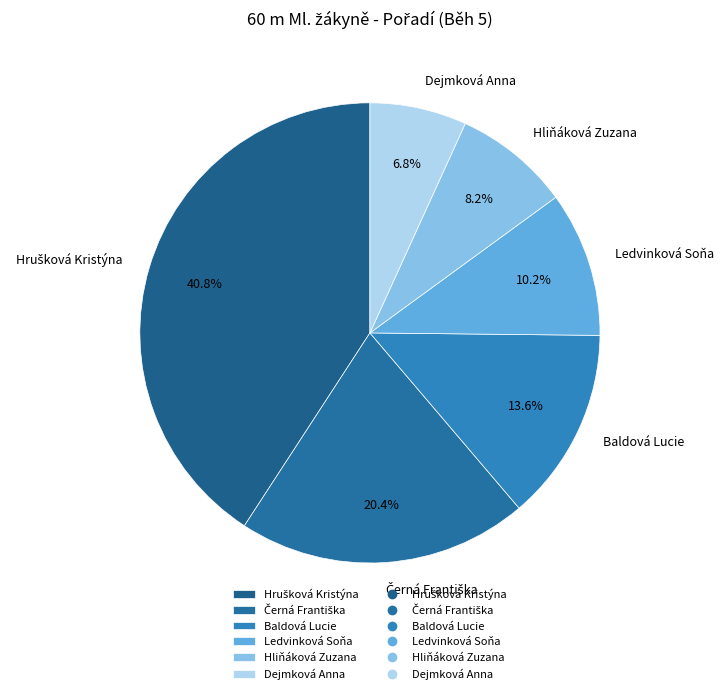

What is the smallest slice in the pie chart?

Dejmková Anna